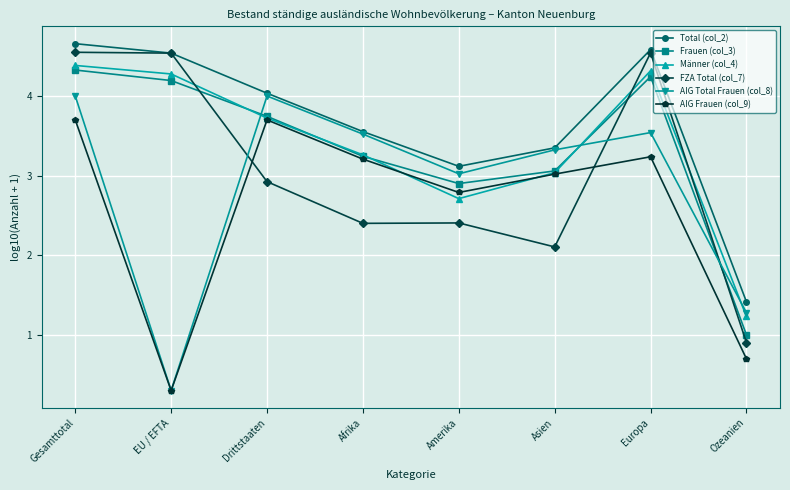

Read the AIG Frauen (col_9) value at Amerika.

2.8